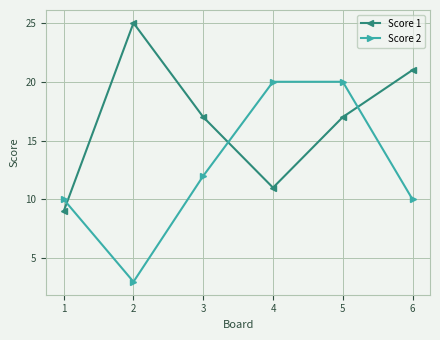

What is the difference between the maximum and minimum values in the Score 1 series?

16